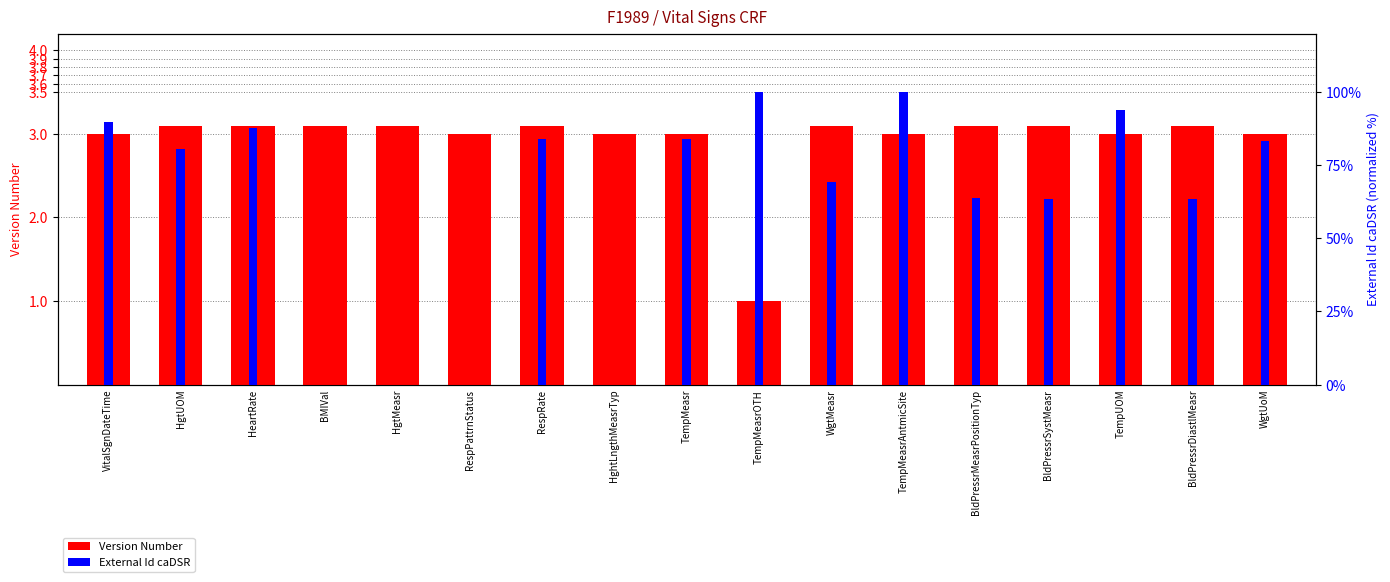

At which label is External Id caDSR closest to 50?

BldPressrSystMeasr